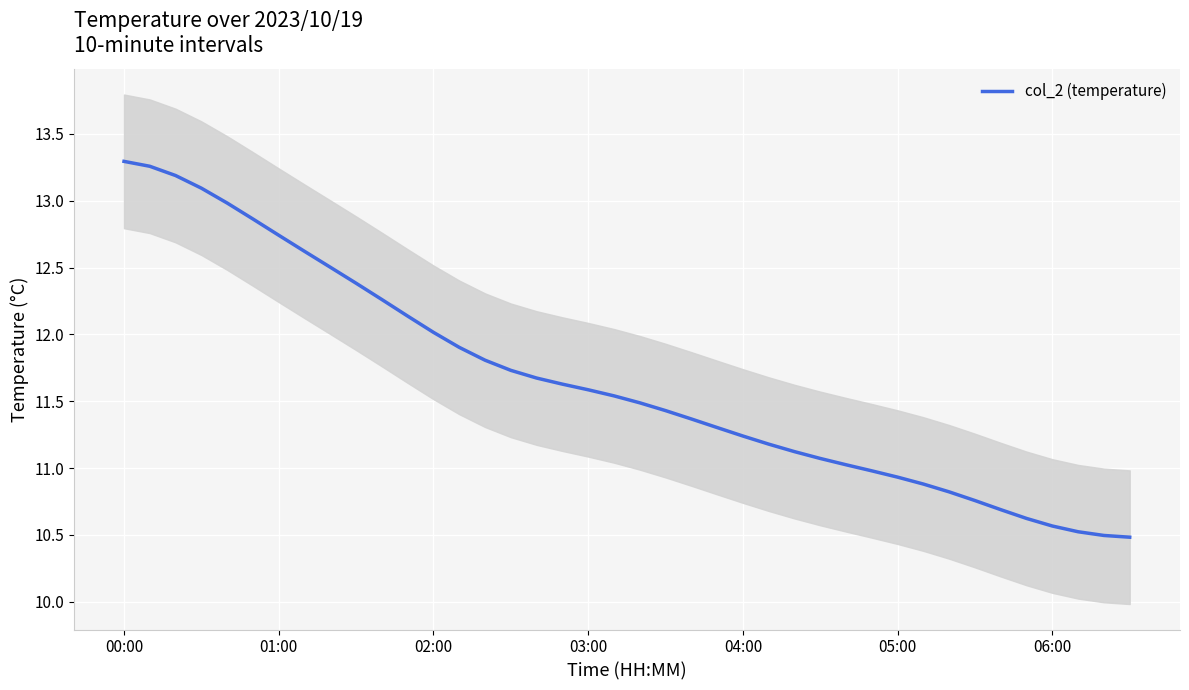

How many distinct data groups are displayed?

1